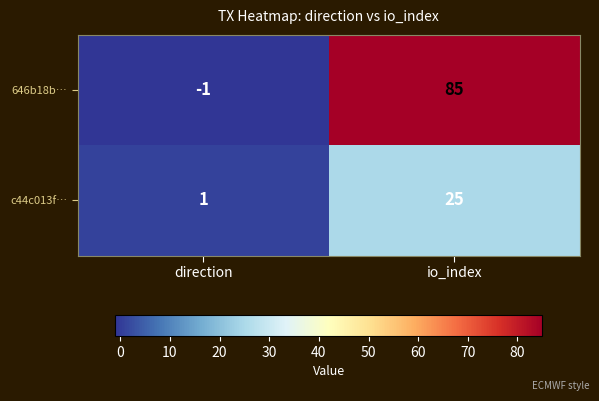

How many data points does each series have?

2